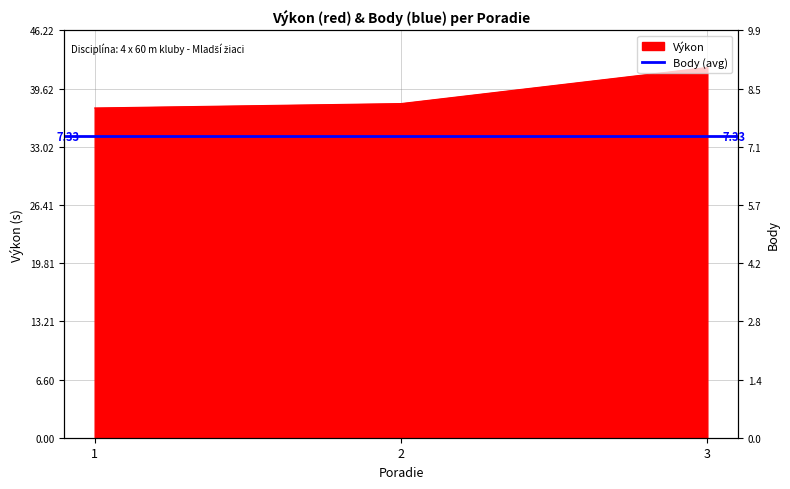

Is it true that the value at 1 is 25.6?

False